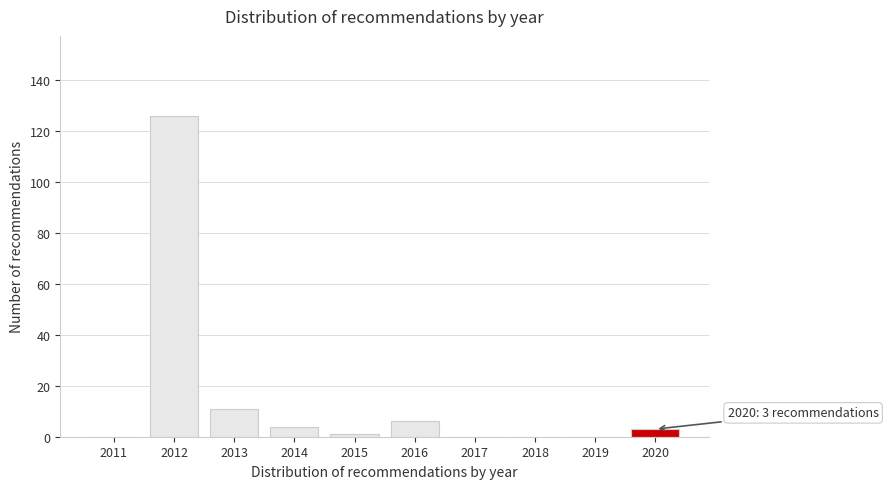

Reading left to right, extract all data points from this chart.

2011=0	2012=126	2013=11	2014=4	2015=1	2016=6	2017=0	2018=0	2019=0	2020=3